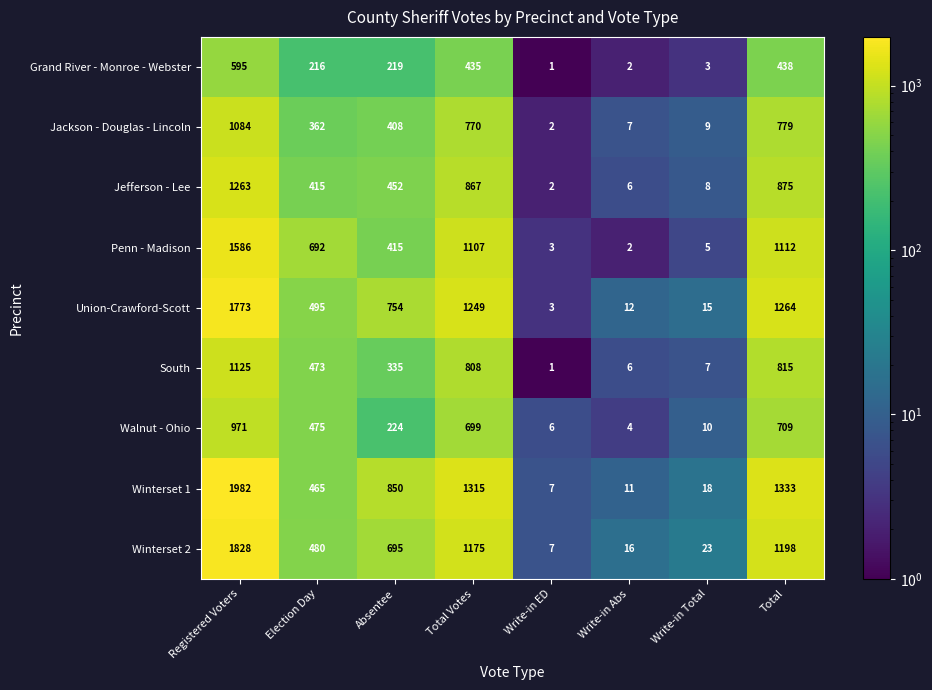

Between Registered Voters and Write-in Abs, which series saw the biggest shift?

Winterset 1